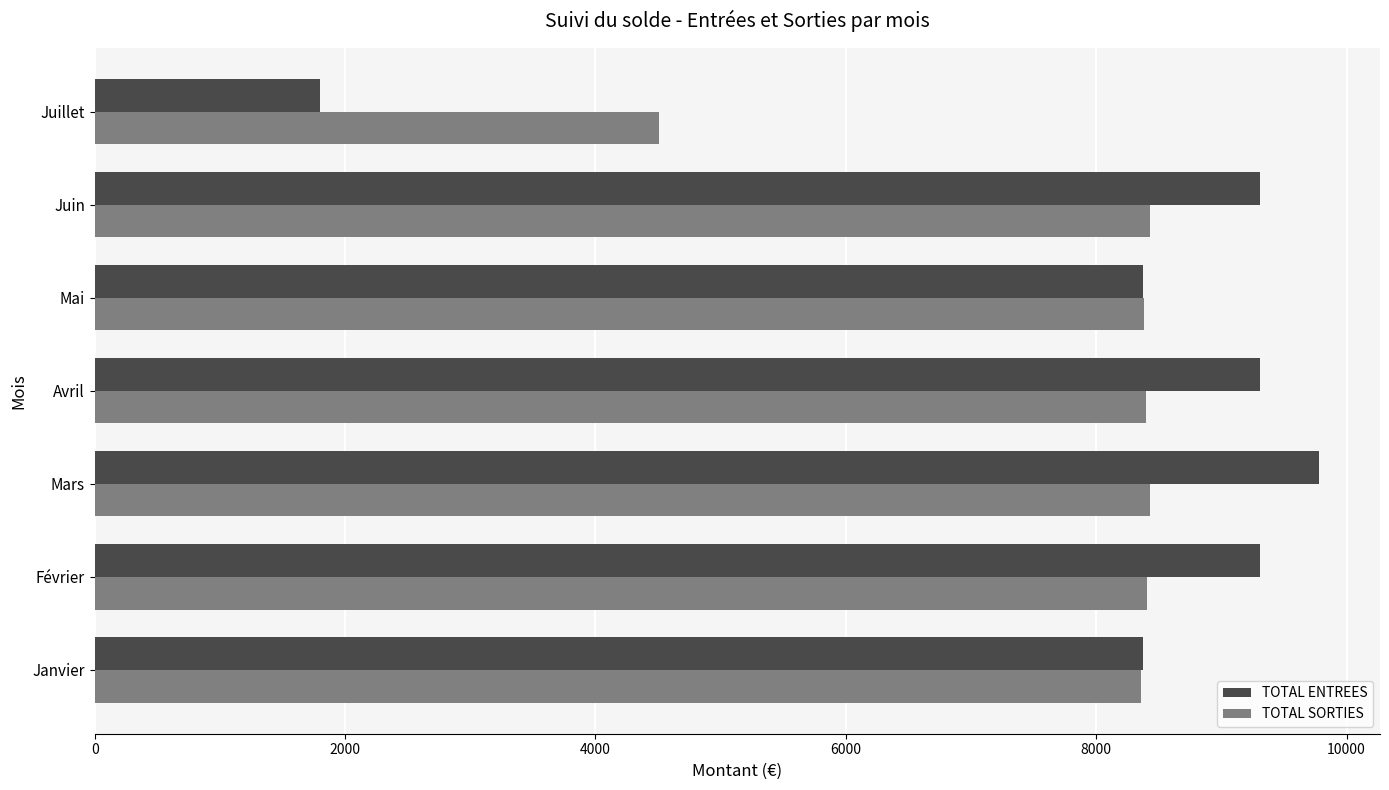

What is the sum of the TOTAL SORTIES values at Mai and Janvier?

16733.5